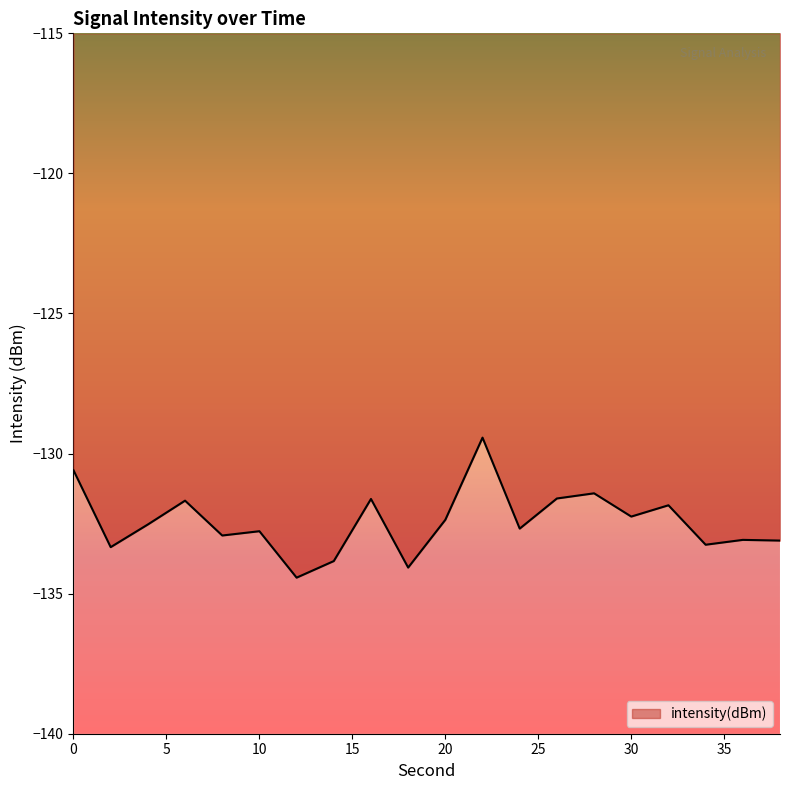

Reading left to right, transcribe all the data shown in this chart.

0=-130.6	2=-133.3	4=-132.5	6=-131.7	8=-132.9	10=-132.8	12=-134.4	14=-133.8	16=-131.6	18=-134.1	20=-132.4	22=-129.4	24=-132.7	26=-131.6	28=-131.4	30=-132.2	32=-131.8	34=-133.3	36=-133.1	38=-133.1